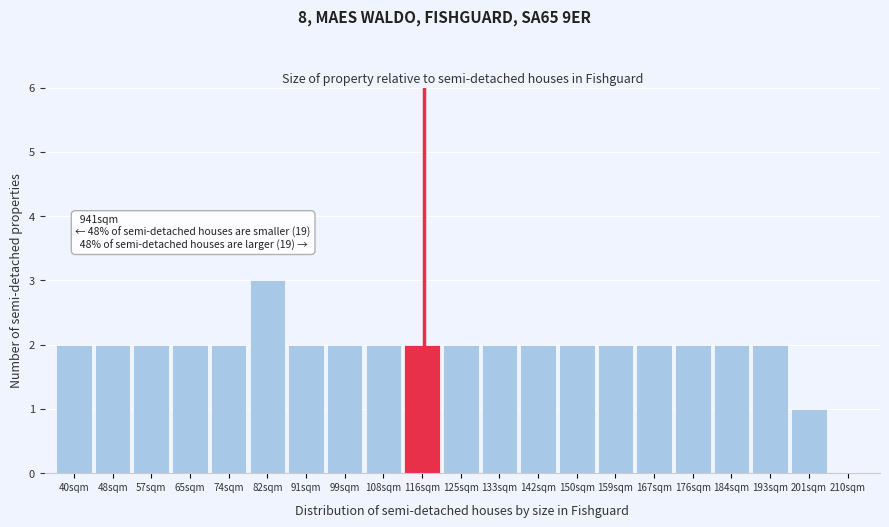

Reading right to left, what are all the values shown in this chart?

210sqm=0	201sqm=1	193sqm=2	184sqm=2	176sqm=2	167sqm=2	159sqm=2	150sqm=2	142sqm=2	133sqm=2	125sqm=2	116sqm=2	108sqm=2	99sqm=2	91sqm=2	82sqm=3	74sqm=2	65sqm=2	57sqm=2	48sqm=2	40sqm=2